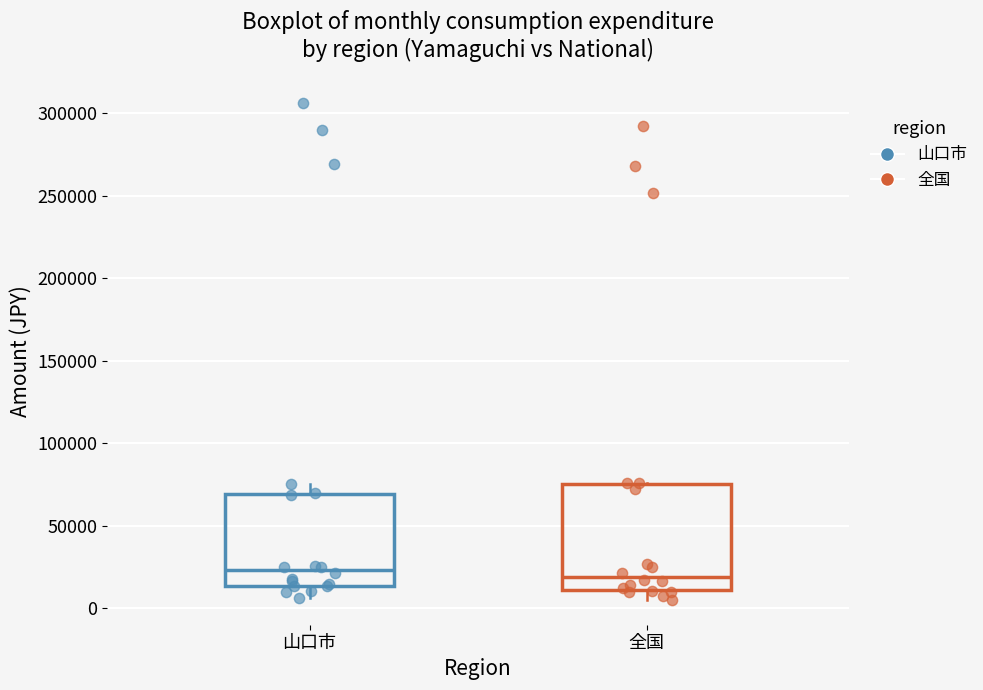

Where is the upper edge of the box for 全国 on the y-axis? The values are not printed on the chart, so give them approximately, as read against the axis.

75000